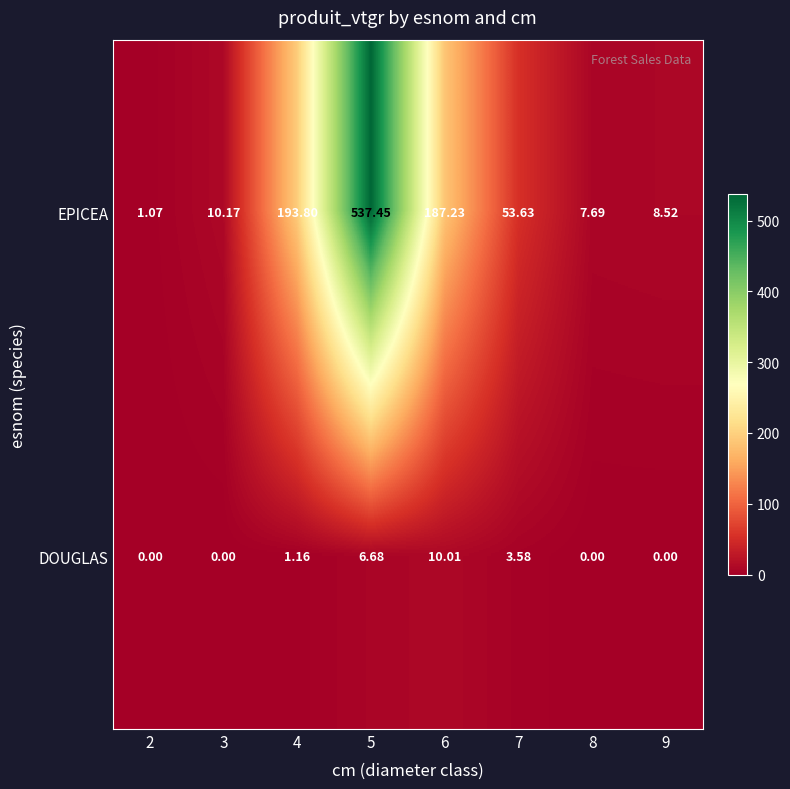

Which series has the largest total across all categories?

EPICEA